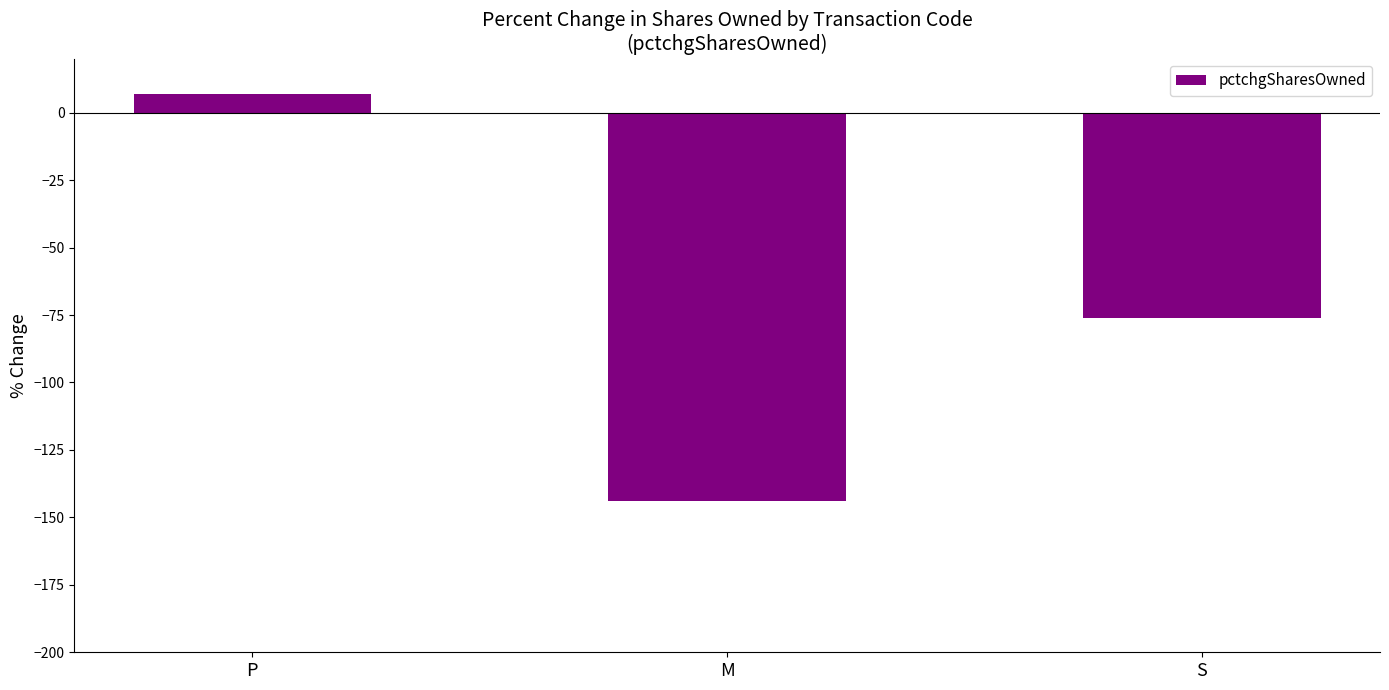

How many distinct data groups are displayed?

1